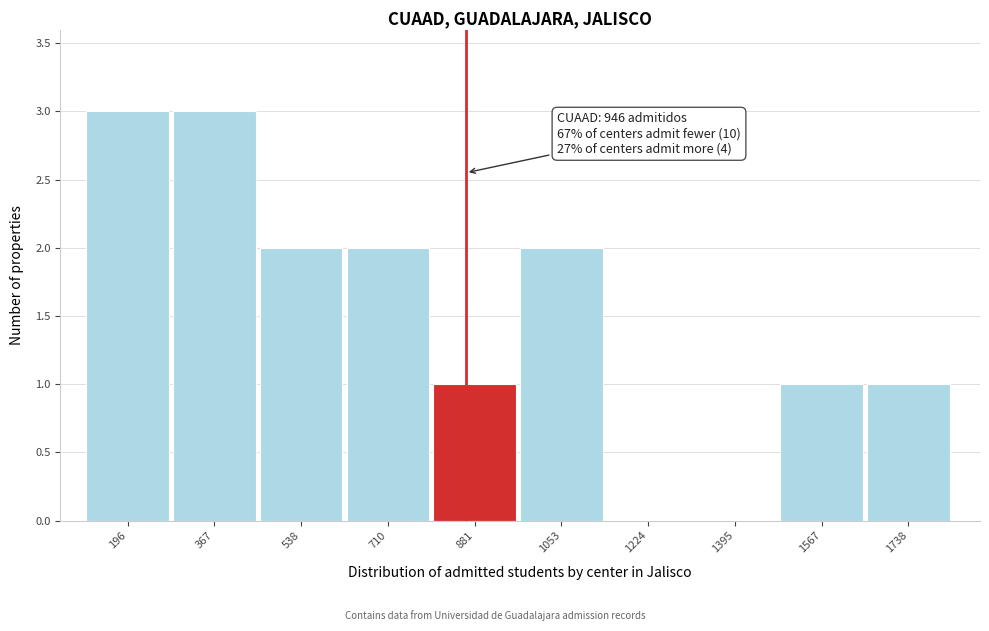

Reading left to right, what are all the values shown in this chart?

196=3	367=3	538=2	710=2	881=1	1053=2	1224=0	1395=0	1567=1	1738=1